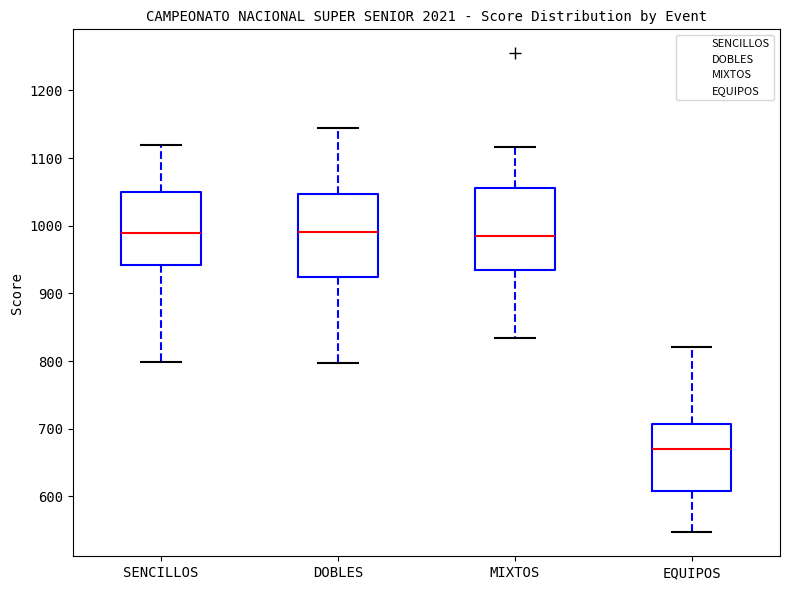

Where is the lower edge of the box for EQUIPOS on the y-axis? The values are not printed on the chart, so give them approximately, as read against the axis.

610